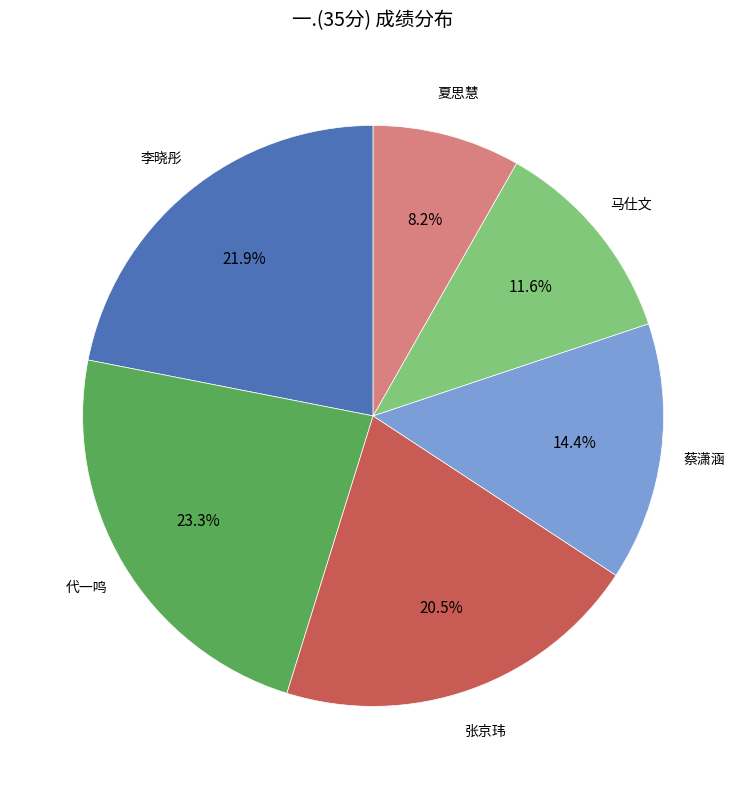

Is there any slice that represents more than half of the pie?

No